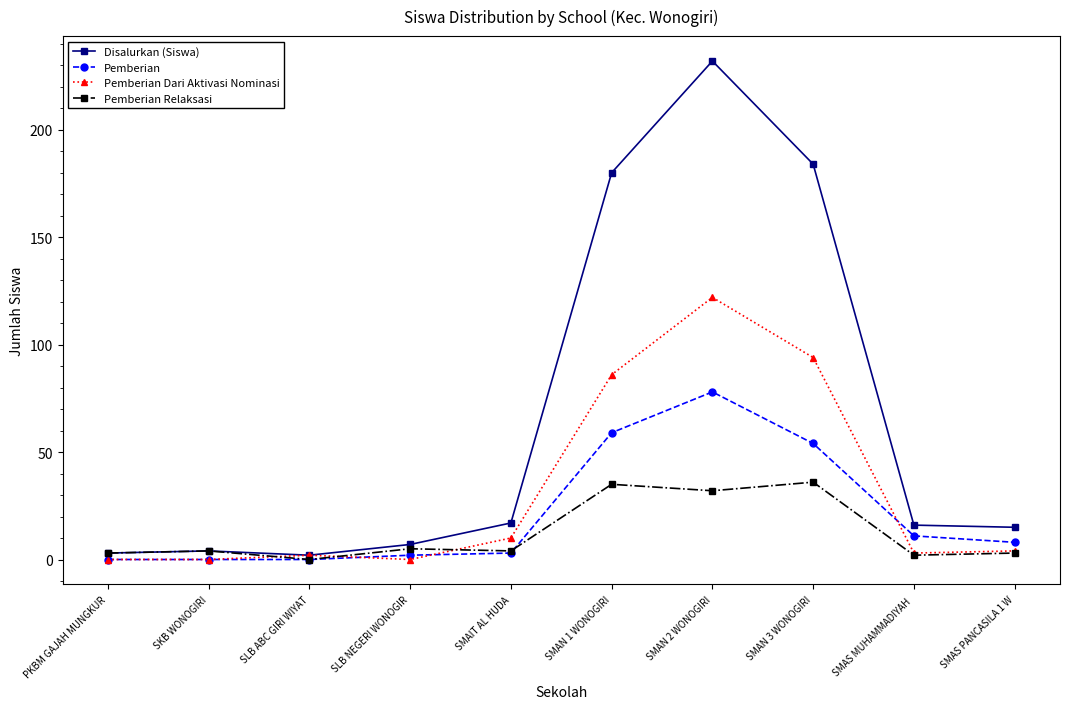

True or false: Pemberian has a value of 110 at SMAN 2 WONOGIRI.

False